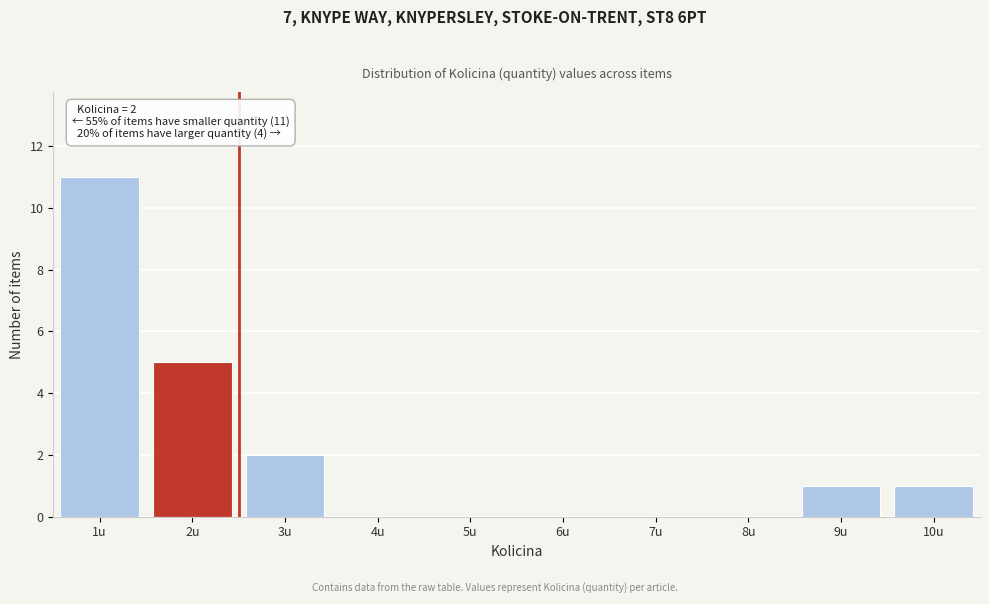

Reading right to left, transcribe all the data shown in this chart.

10u=1	9u=1	8u=0	7u=0	6u=0	5u=0	4u=0	3u=2	2u=5	1u=11